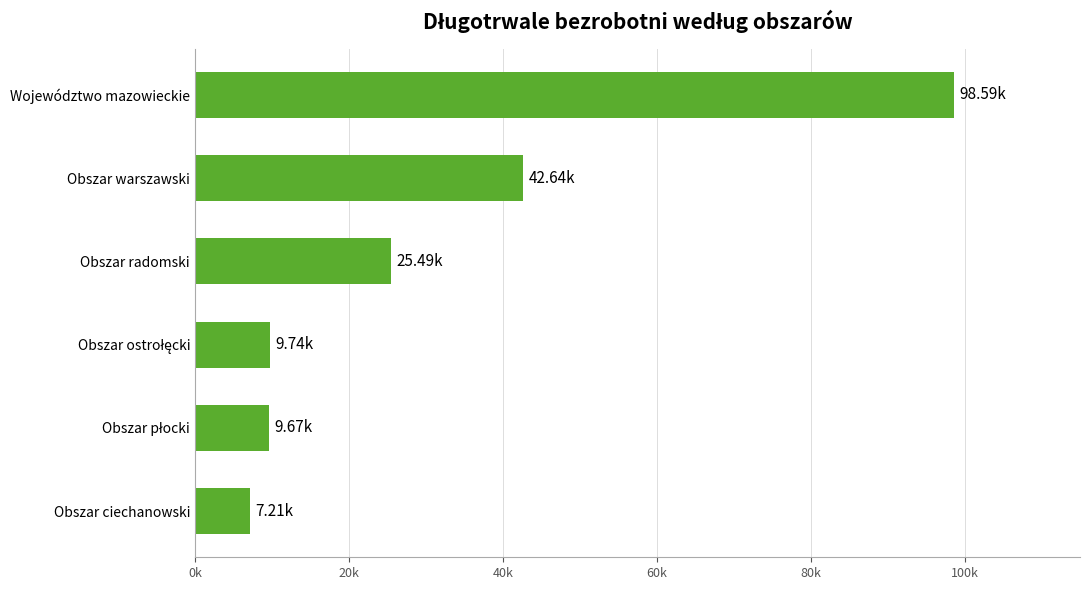

Does the chart contain any negative values?

No